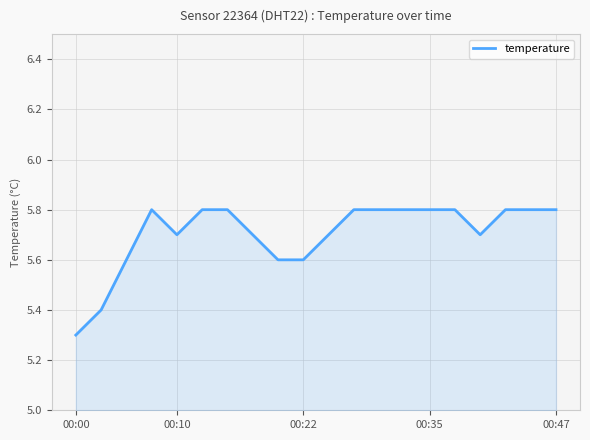

Reading left to right, extract all data points from this chart.

5.3	5.4	5.6	5.8	5.7	5.8	5.8	5.7	5.6	5.6	5.7	5.8	5.8	5.8	5.8	5.8	5.7	5.8	5.8	5.8